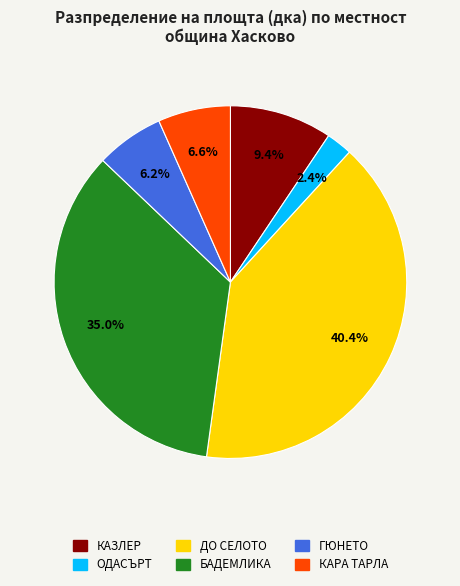

What percentage is NOT represented by КАРА ТАРЛА?

93.4%